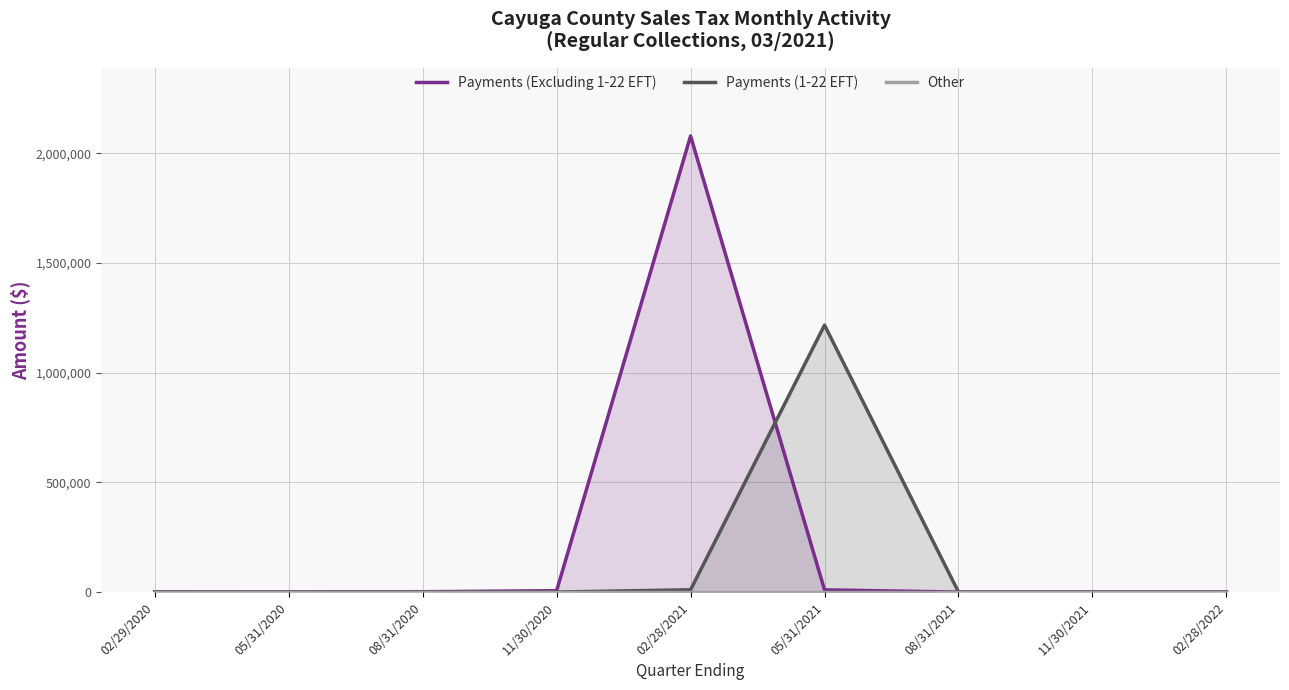

How many data points in Payments (1-22 EFT) are above 0?

2